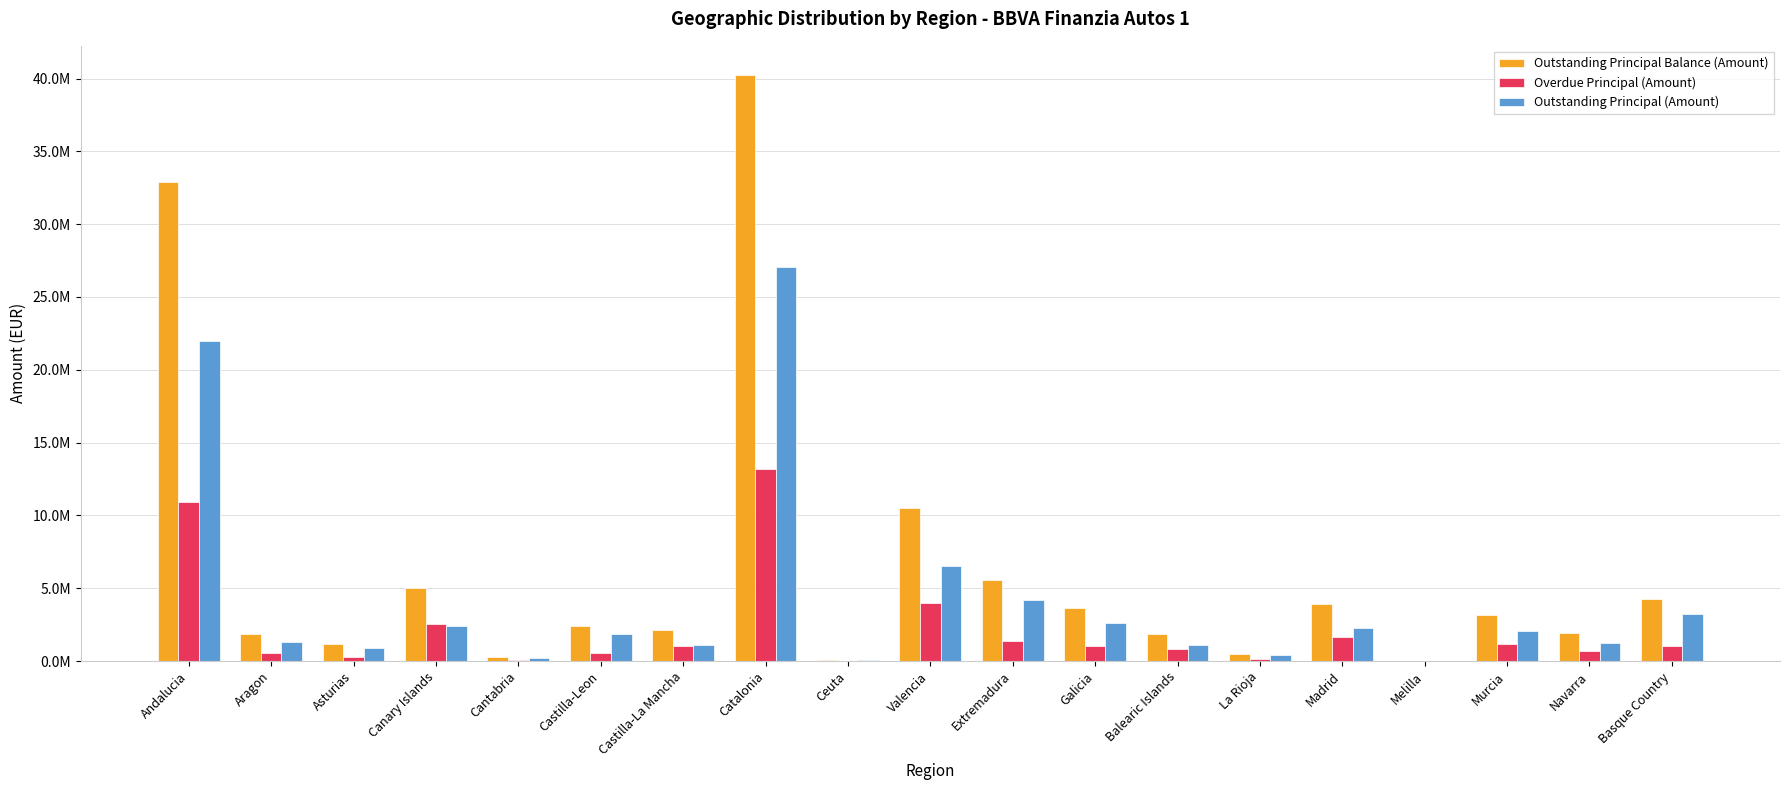

What are all the series names shown in the legend?

Outstanding Principal Balance (Amount), Overdue Principal (Amount), Outstanding Principal (Amount)